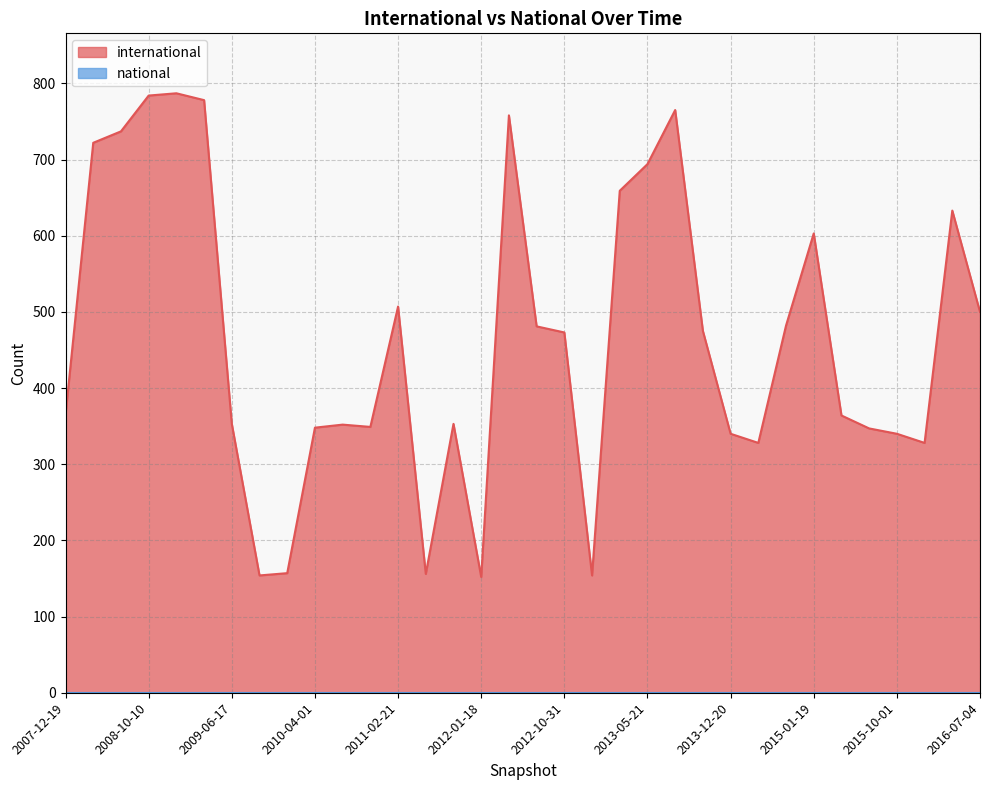

The value at 2011-06-10 is 156. True or false?

True